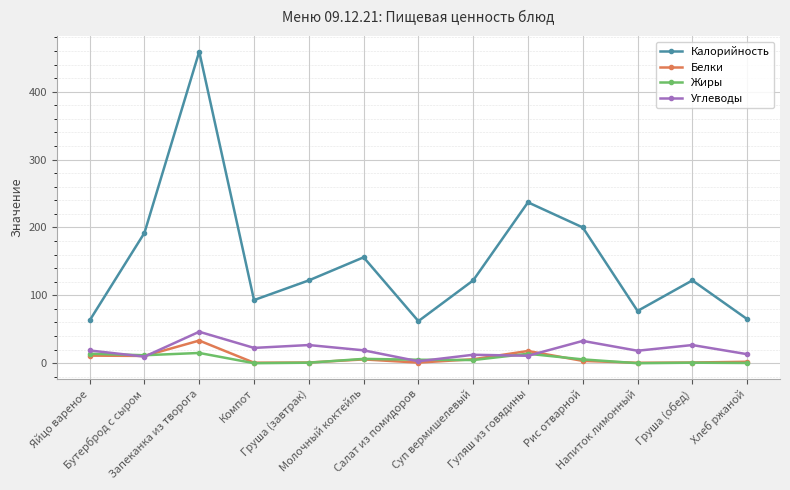

What position from the right is Гуляш из говядины?

5